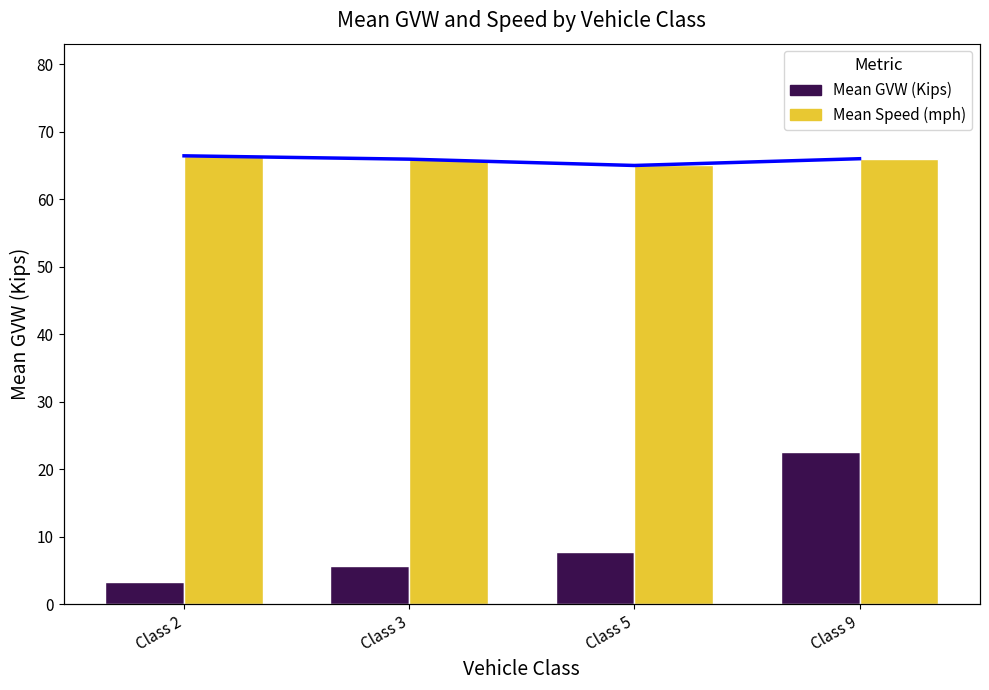

What is the sum of all Mean GVW (Kips) values?

39.3